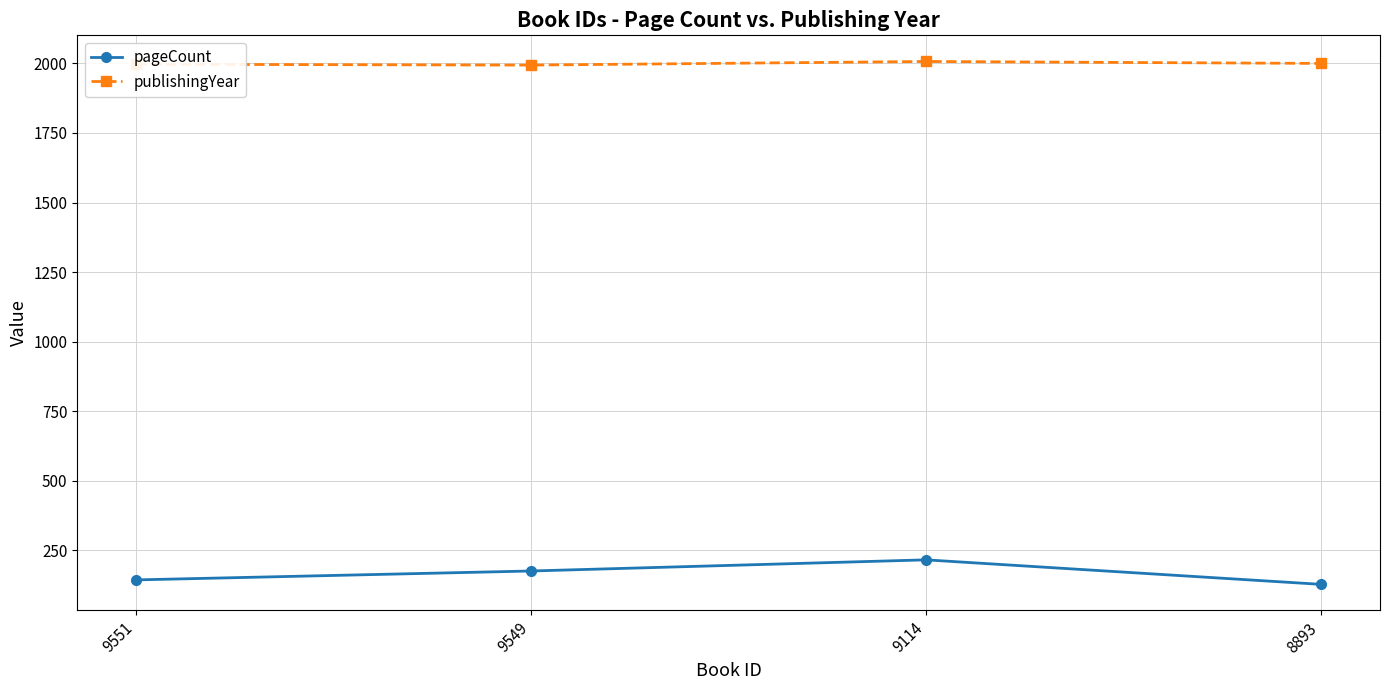

Count the pageCount values in the range 144 to 216.

3